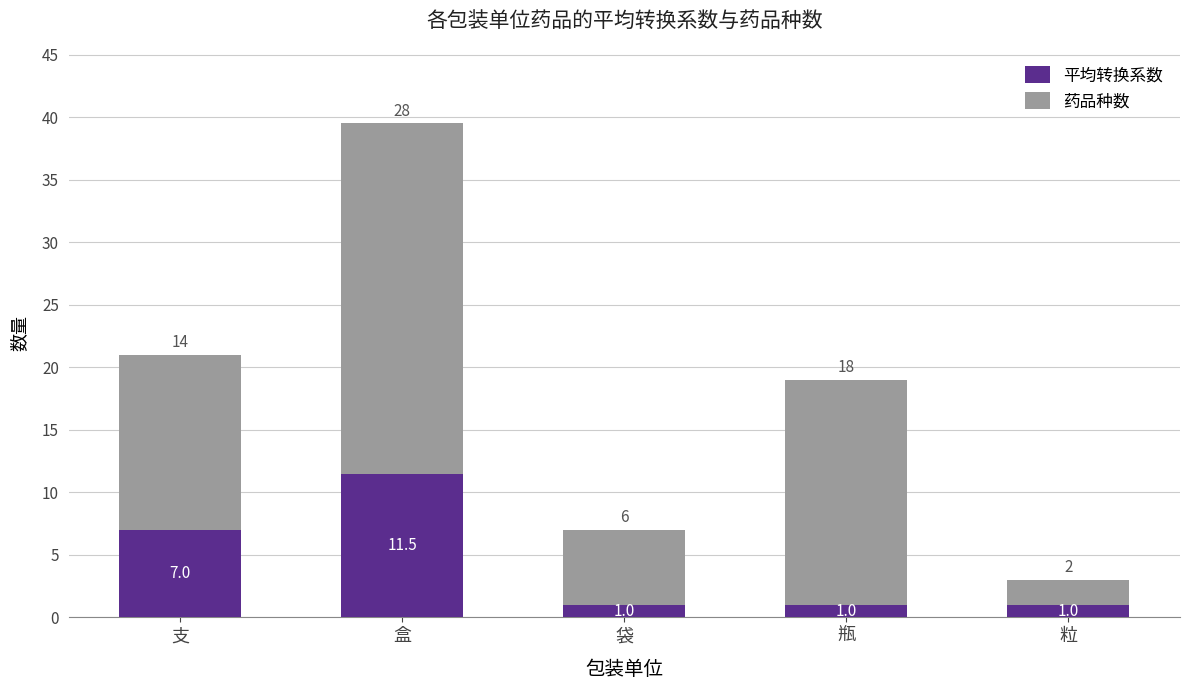

At which category is the sum across all series the highest?

盒